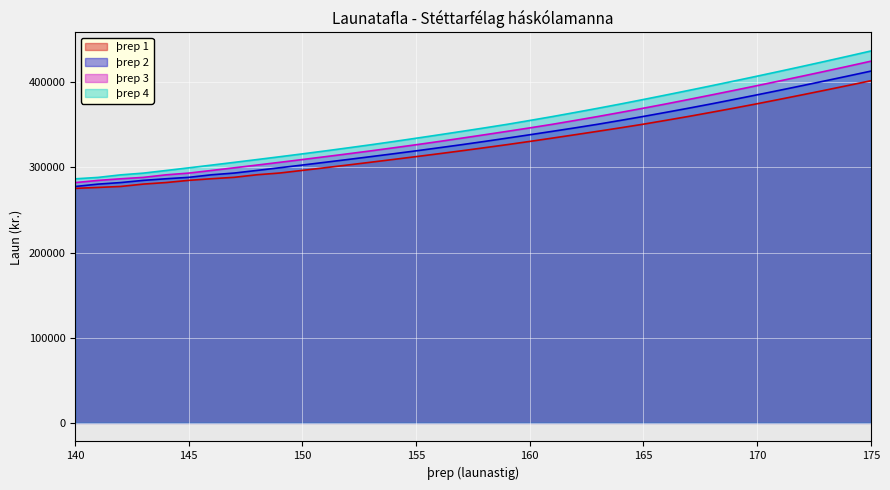

The value of þrep 3 at 153 is 319433.0. True or false?

True